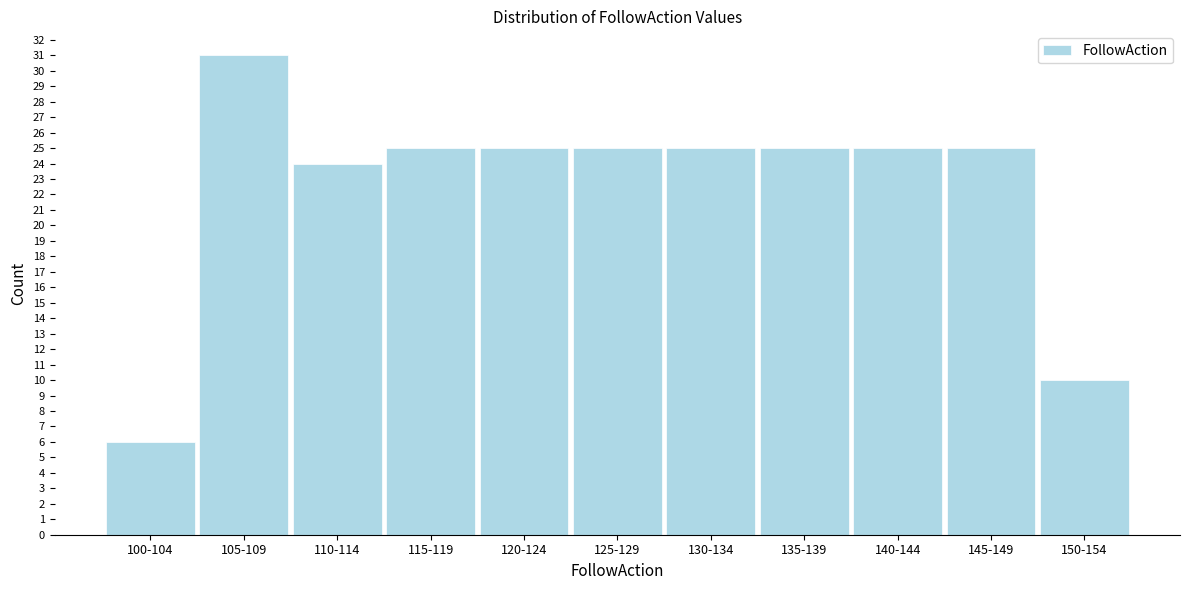

Reading left to right, extract all data points from this chart.

100-104=6	105-109=31	110-114=24	115-119=25	120-124=25	125-129=25	130-134=25	135-139=25	140-144=25	145-149=25	150-154=10